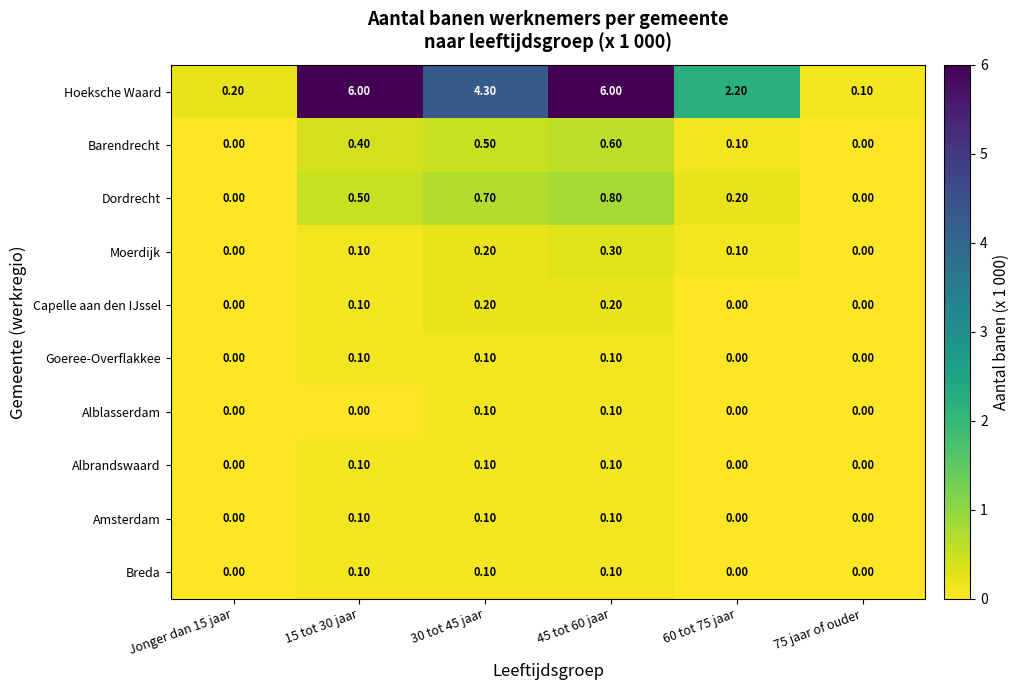

What is the difference between the maximum and minimum values in the Moerdijk series?

0.3